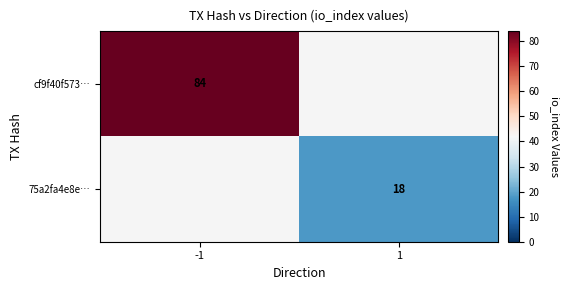

Which has a higher value, 1 or -1?

-1